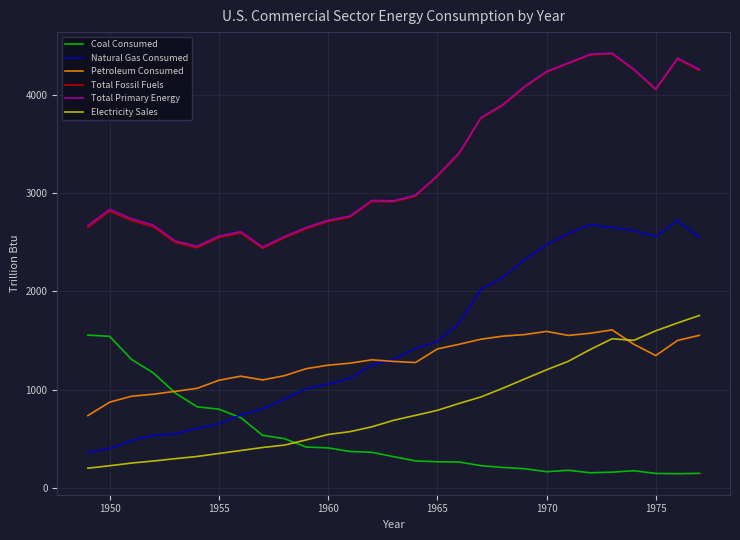

What is the minimum value shown in the chart?

144.2